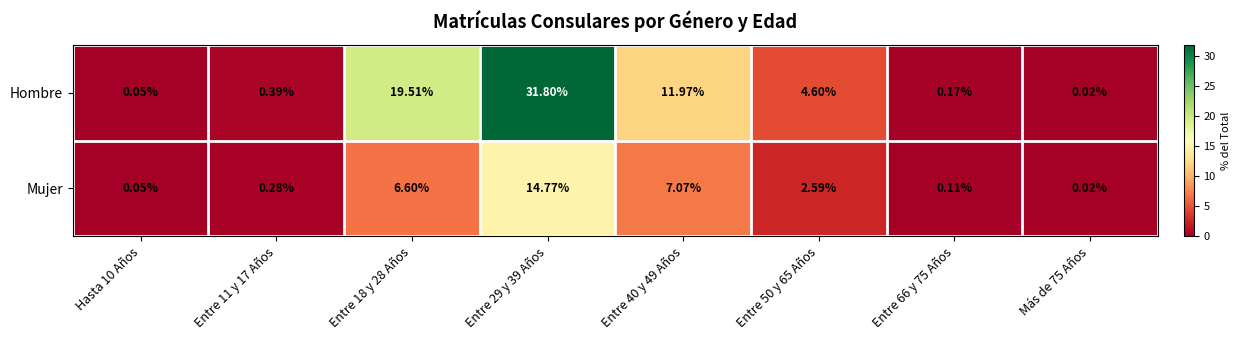

Which series changed the most between Hasta 10 Años and Entre 29 y 39 Años?

Hombre